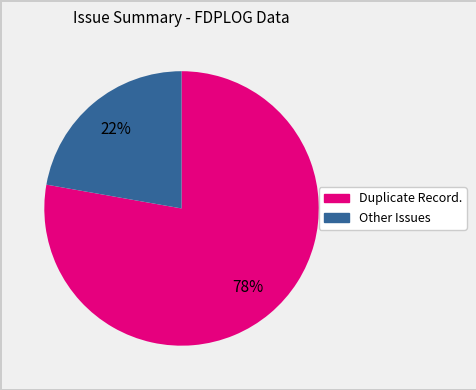

Is there any slice that represents more than half of the pie?

Yes